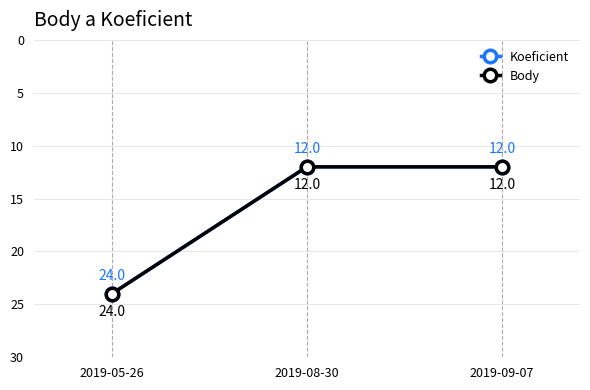

Does the chart have visible grid lines?

Yes